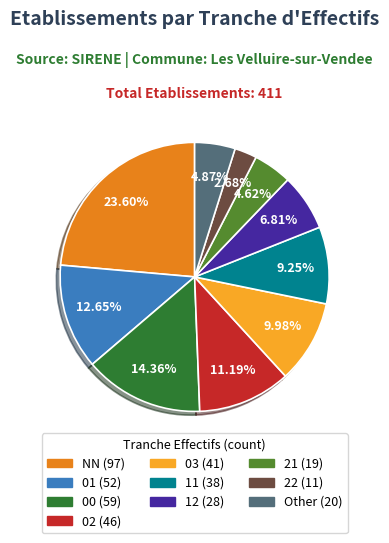

Is there a majority slice in this chart?

No